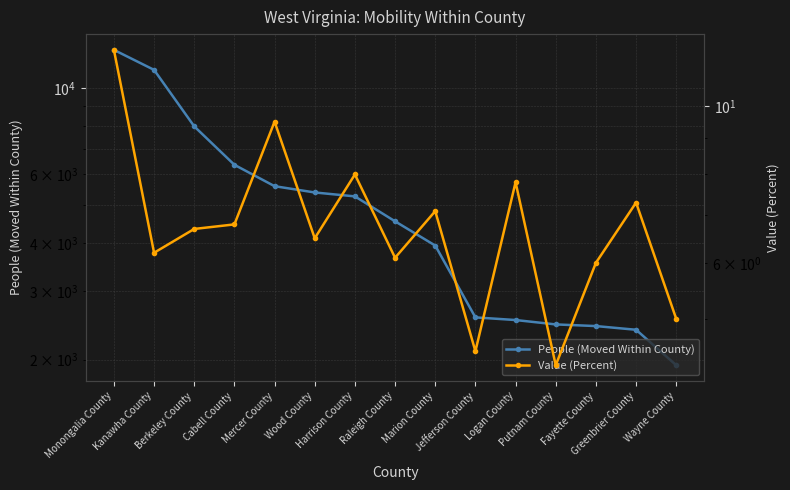

In Value (Percent), how many points are higher than both neighbors (excluding endpoints)?

5